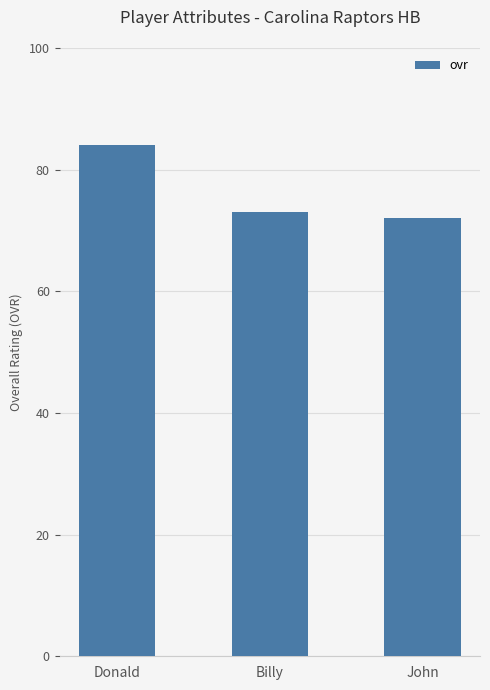

List the labels in order of value, largest first.

Donald, Billy, John